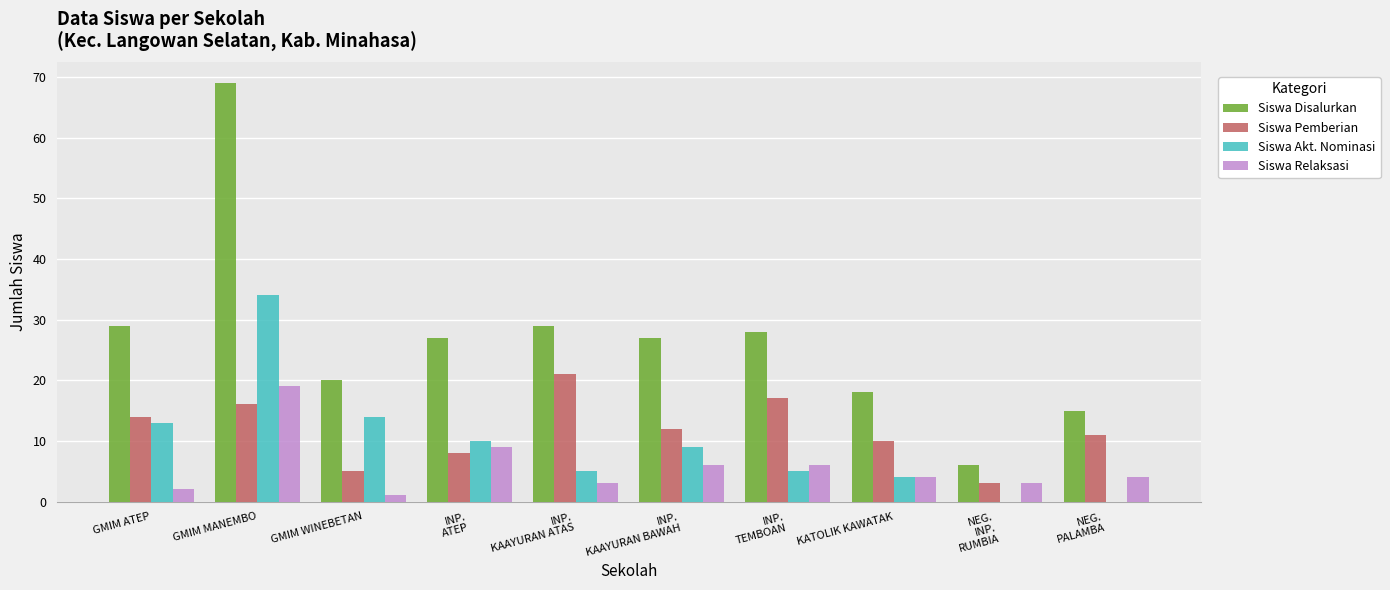

What are all the series names shown in the legend?

Siswa Disalurkan, Siswa Pemberian, Siswa Akt. Nominasi, Siswa Relaksasi